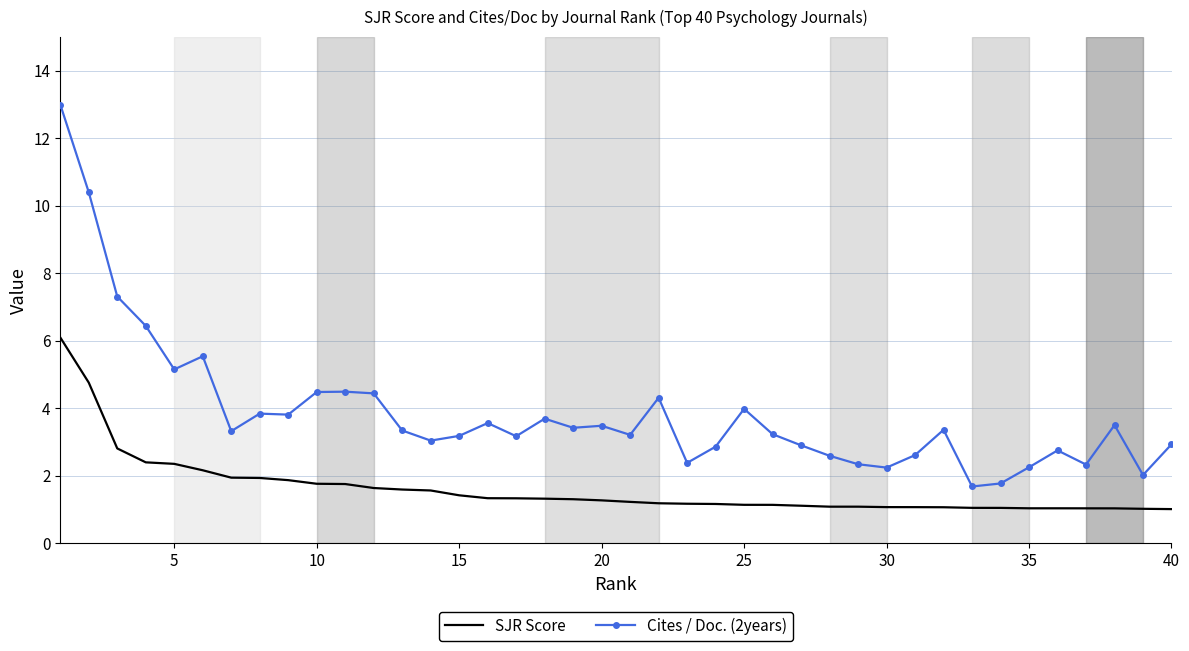

True or false: Cites / Doc. (2years) and SJR Score intersect in this chart.

False